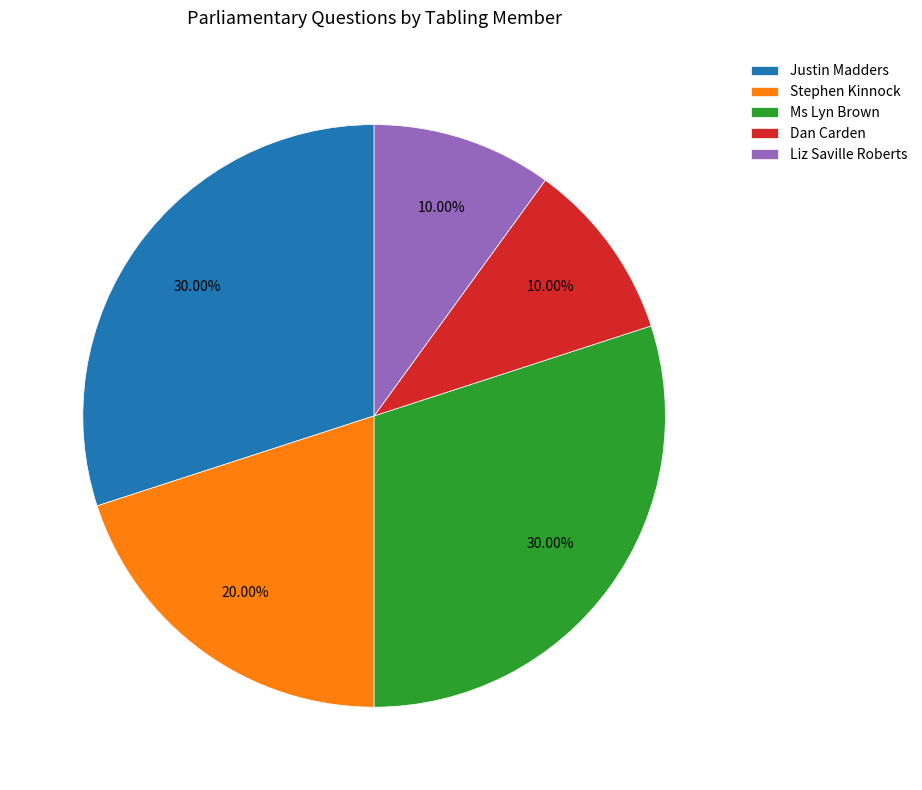

Combined, do Stephen Kinnock and Liz Saville Roberts account for over 50%?

No